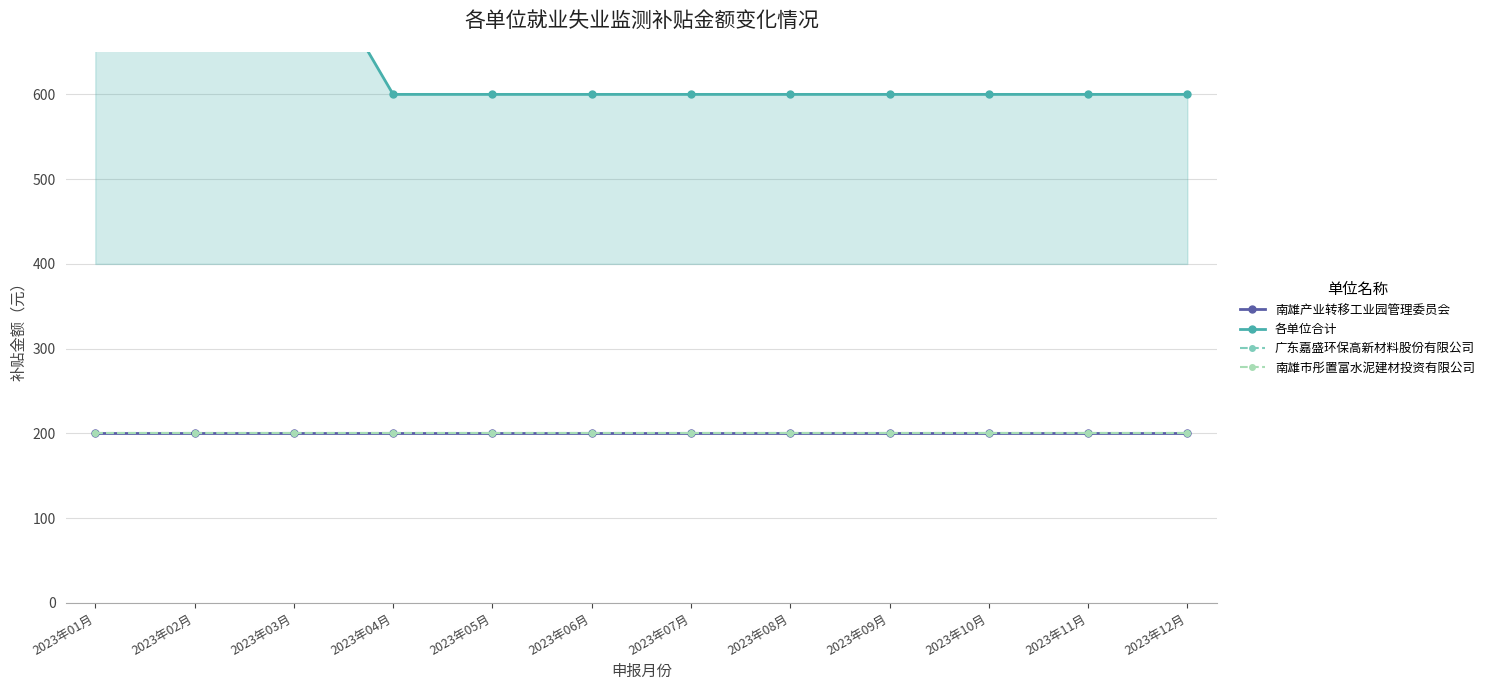

True or false: 广东嘉盛环保高新材料股份有限公司 and 南雄市彤置富水泥建材投资有限公司 intersect in this chart.

False